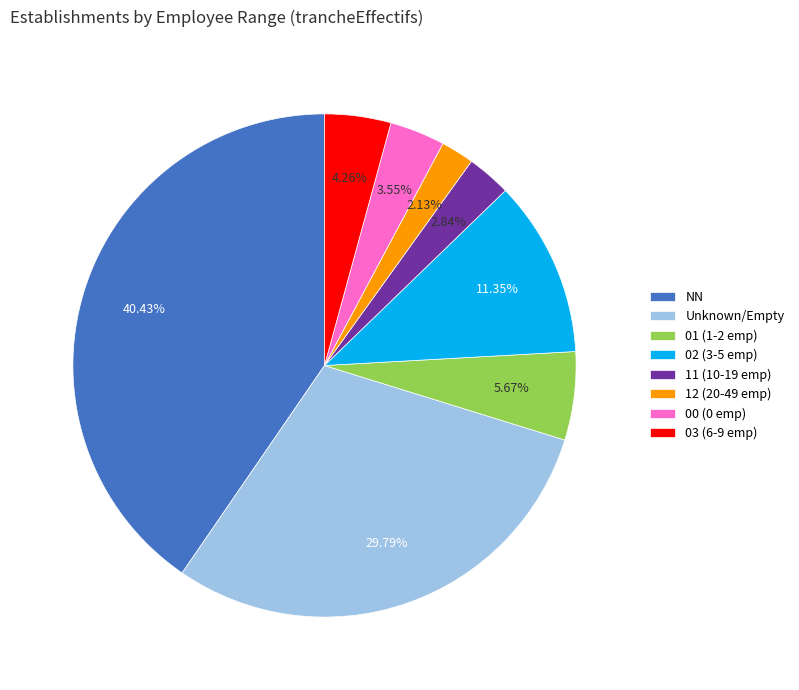

Is there any slice that represents more than half of the pie?

No